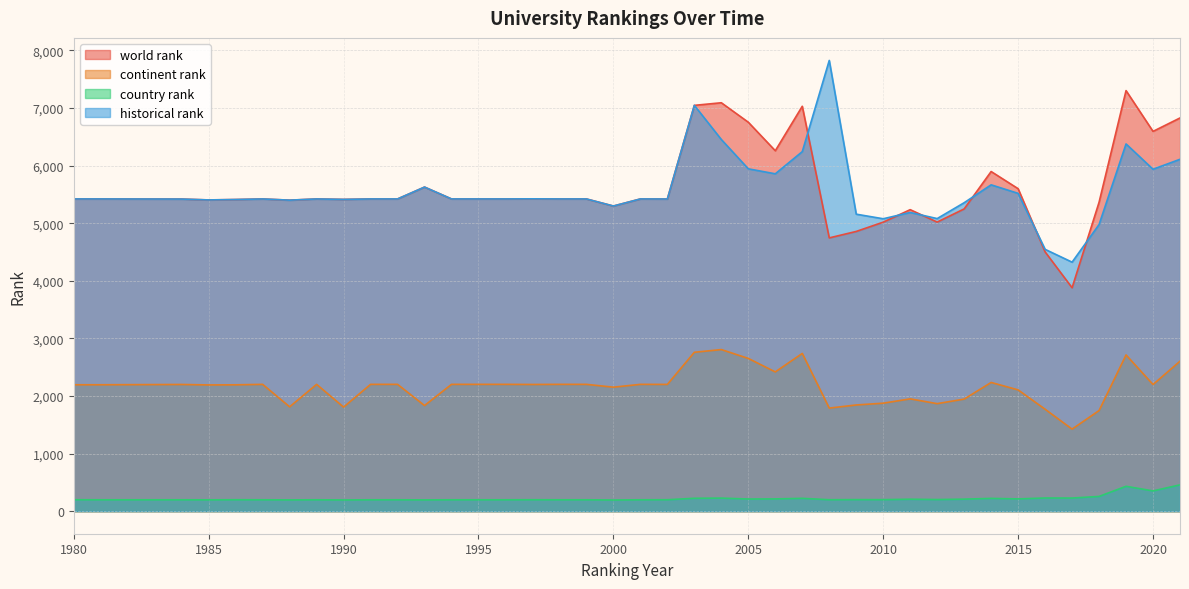

What is the maximum value for country rank?

457.0